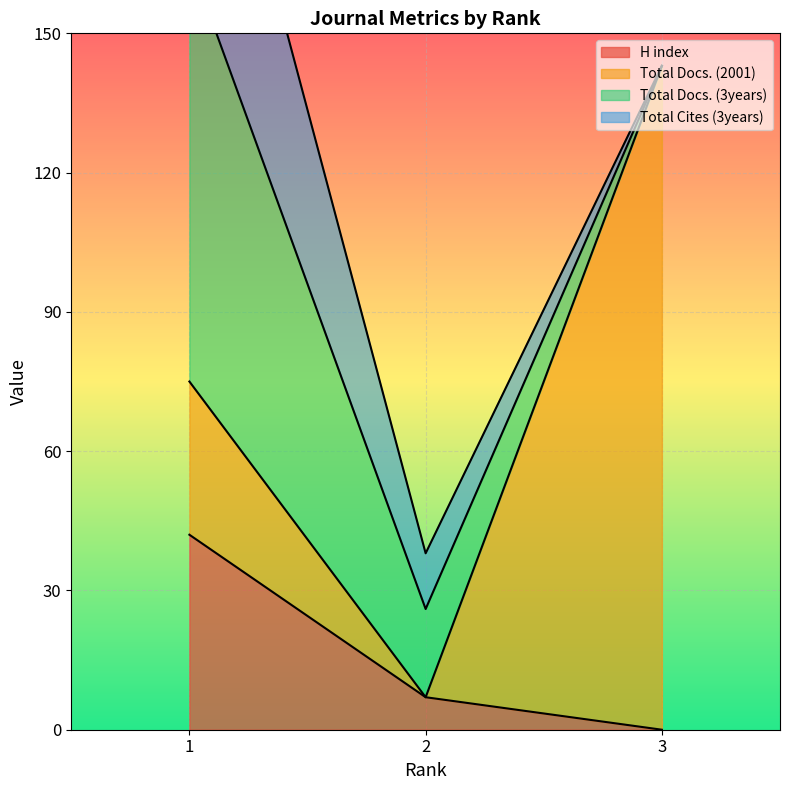

What is the sum of all Total Docs. (2001) values?

176